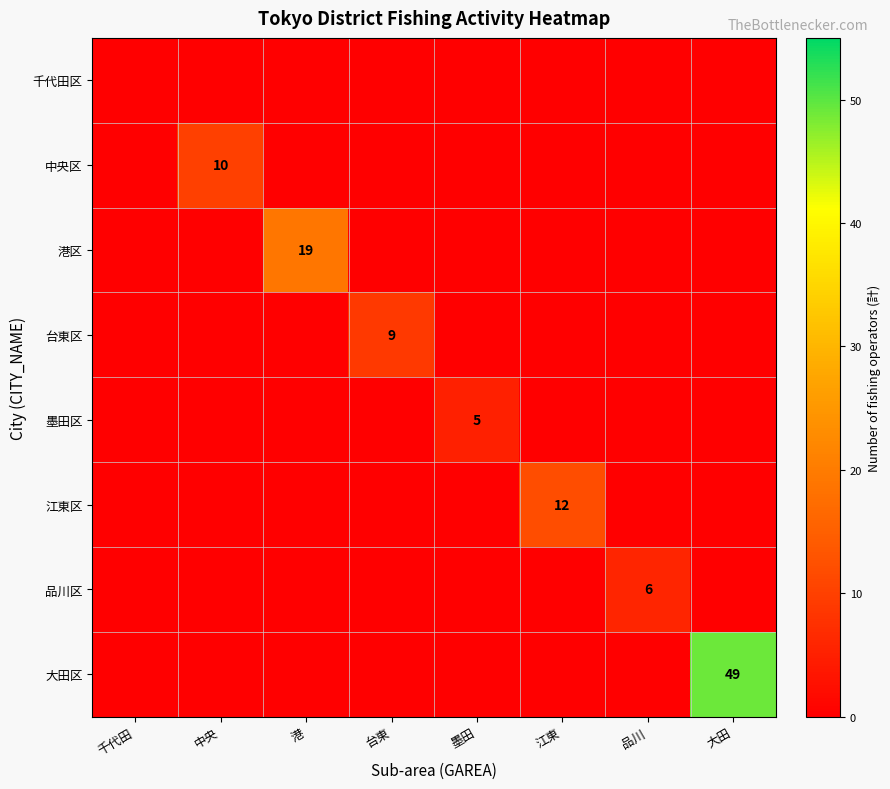

At which category does the chart reach its minimum across all series?

千代田